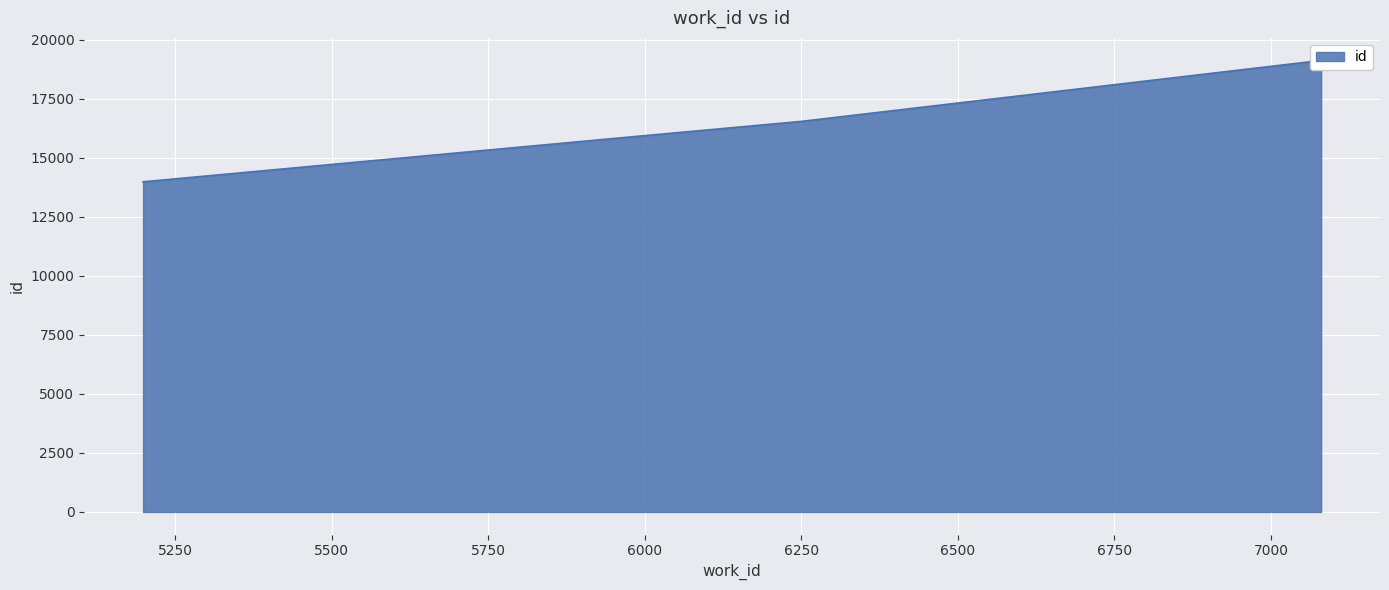

At which label is the value closest to 16560?

6251